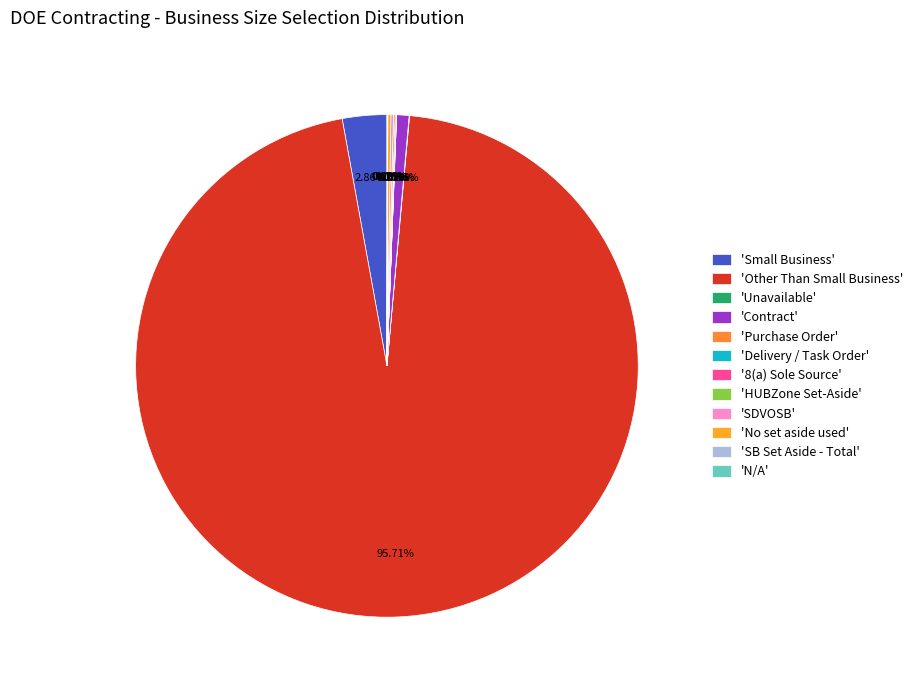

To the nearest percent, what is the average slice percentage?

8%